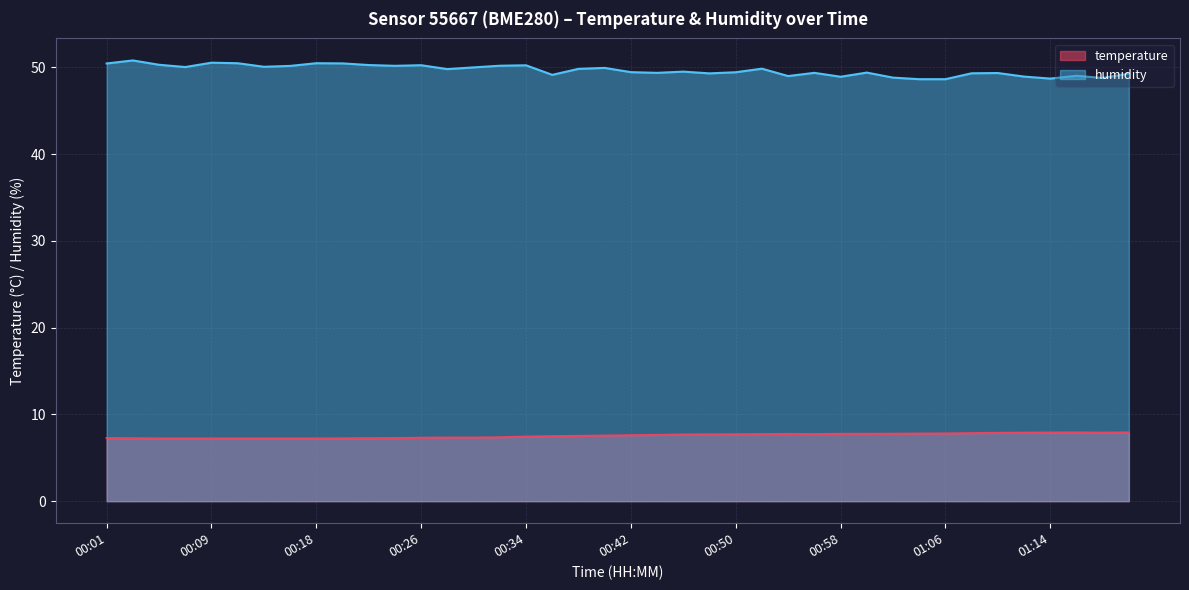

Which category has the lowest value across all series?

00:05